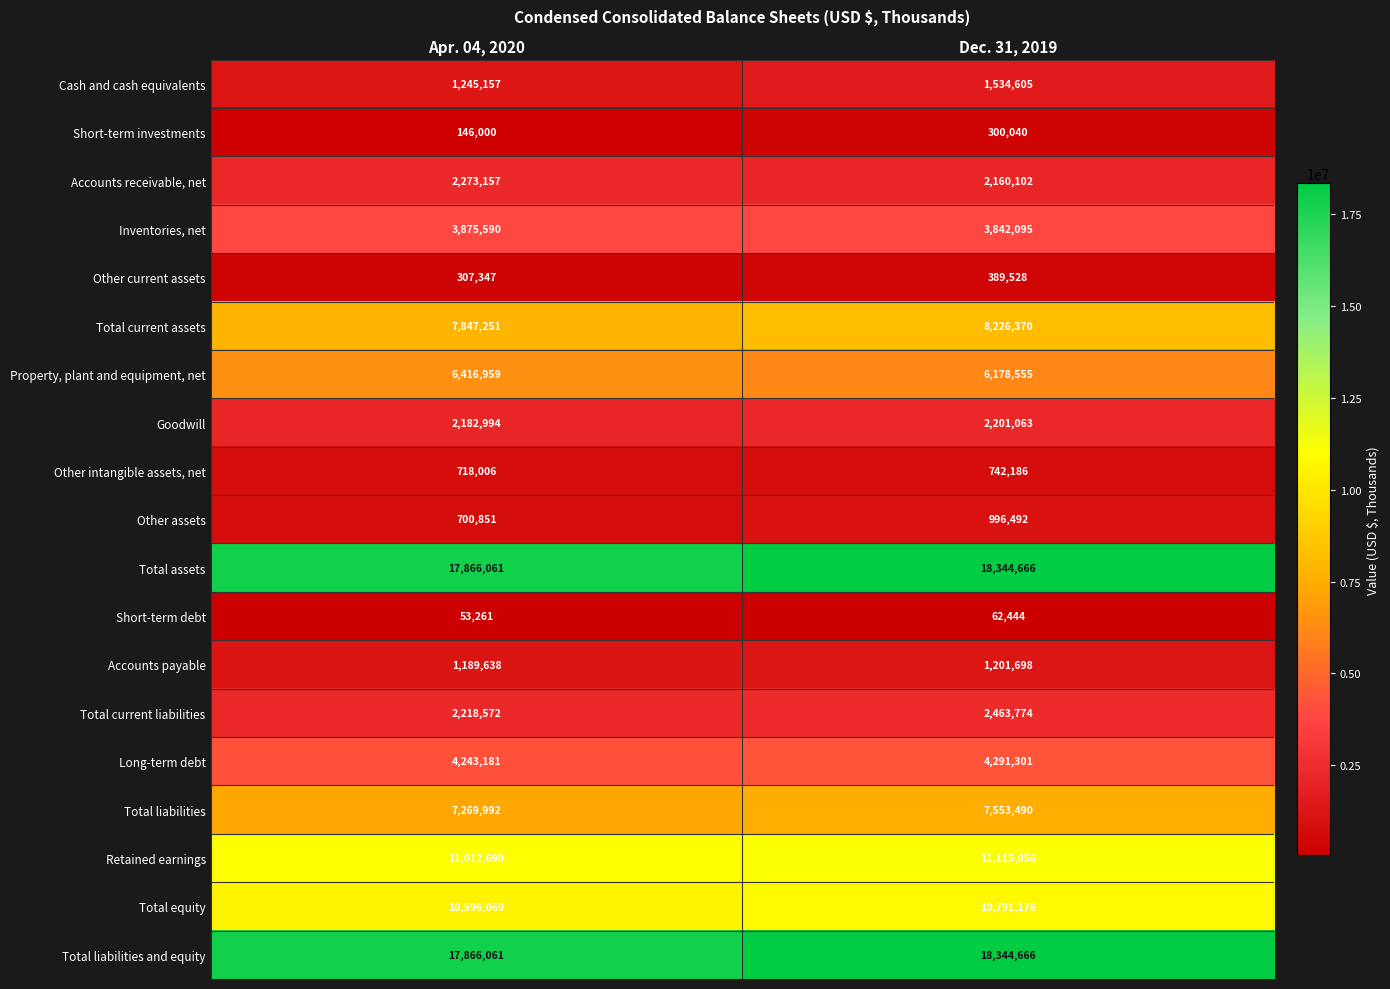

What is the difference between the highest and lowest values at Dec. 31, 2019?

18282222